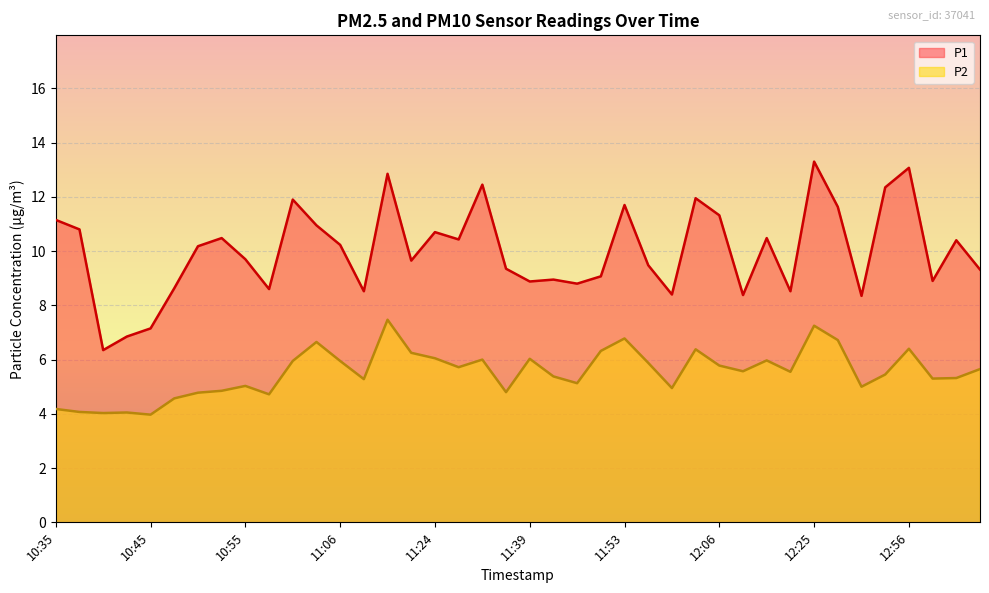

What are all the series names shown in the legend?

P1, P2